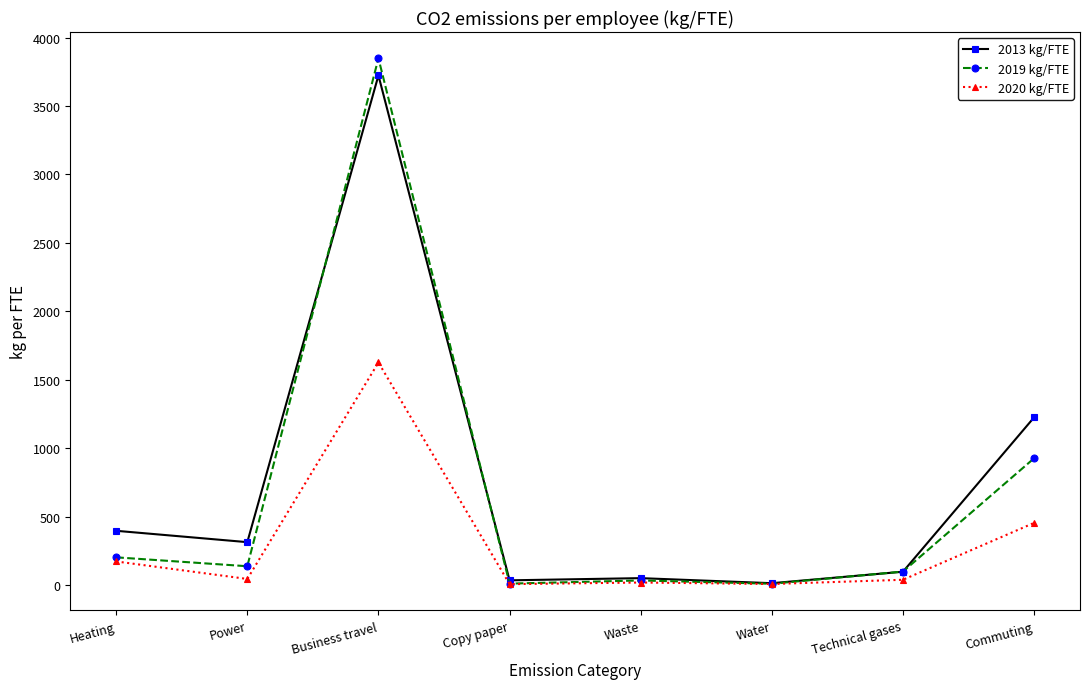

Where is 2019 kg/FTE nearest to the value 1929?

Commuting